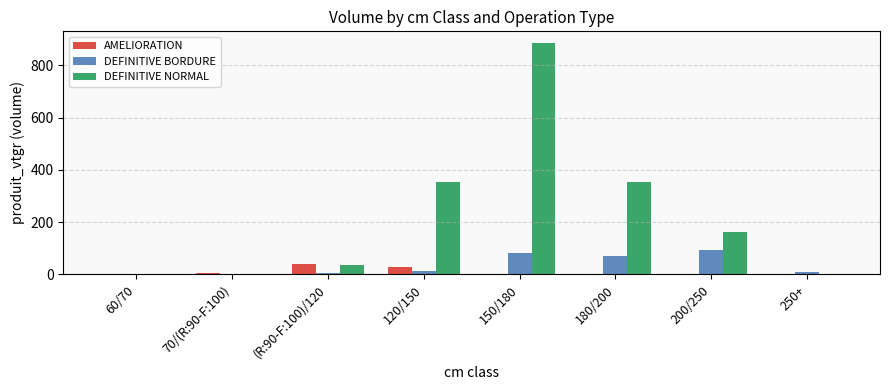

What is the sum of all DEFINITIVE NORMAL values?

1786.4